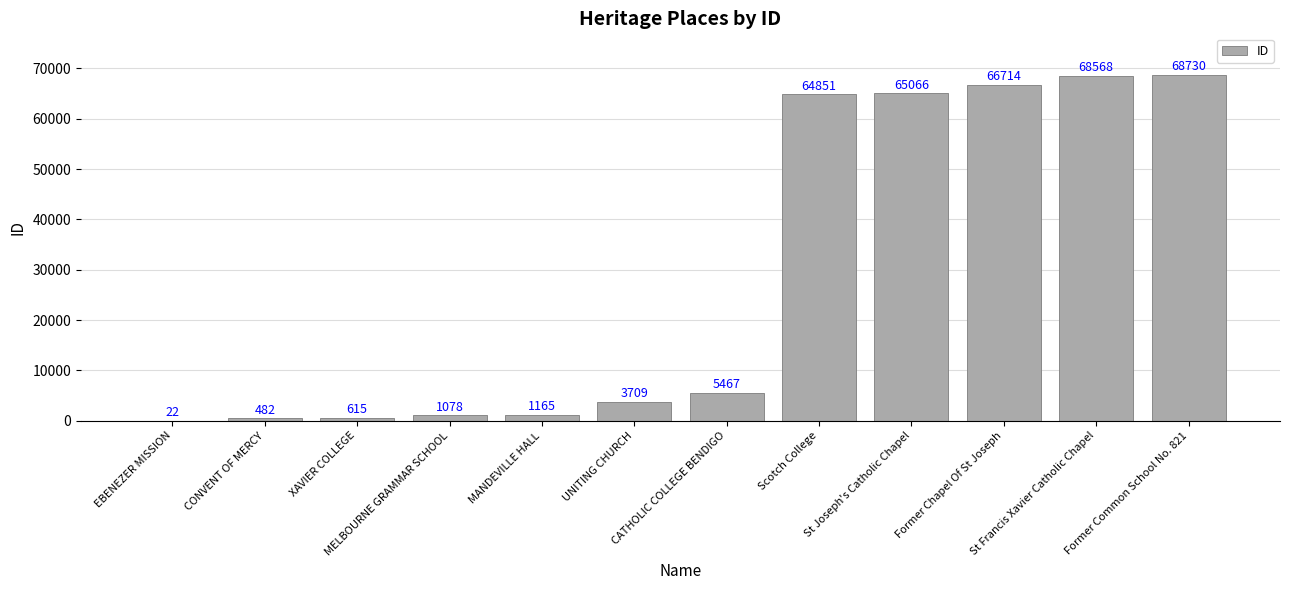

What is the maximum value shown in the chart?

68730